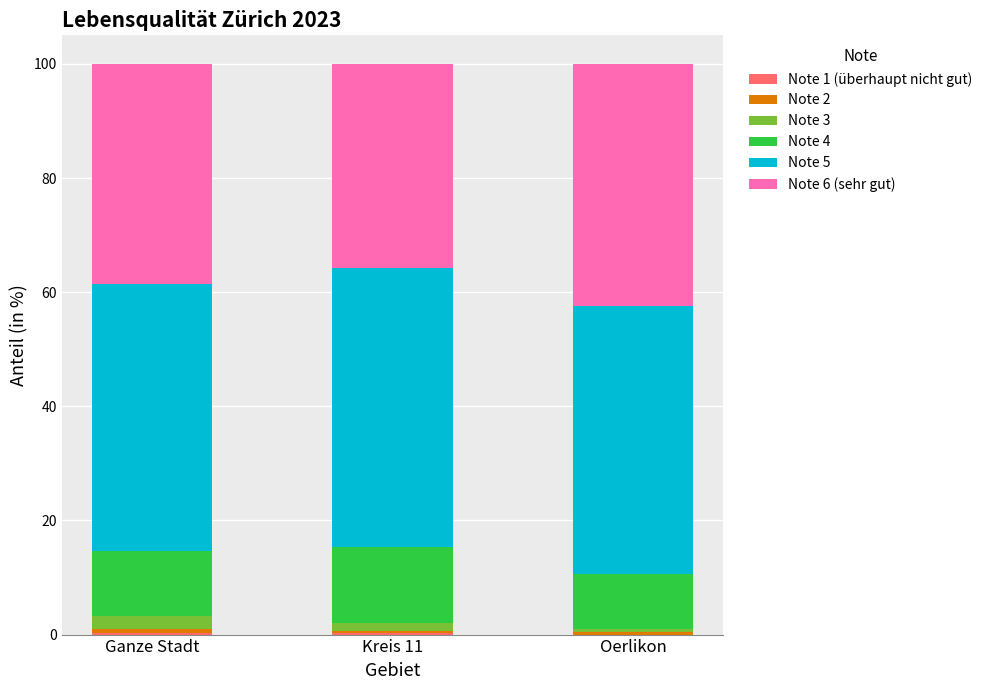

Which series has the widest spread of values?

Note 6 (sehr gut)